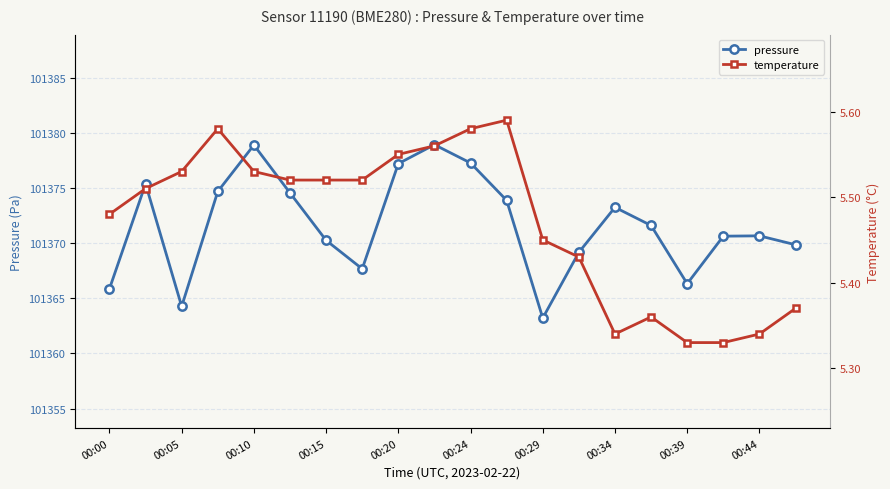

Which series has the largest total across all categories?

pressure